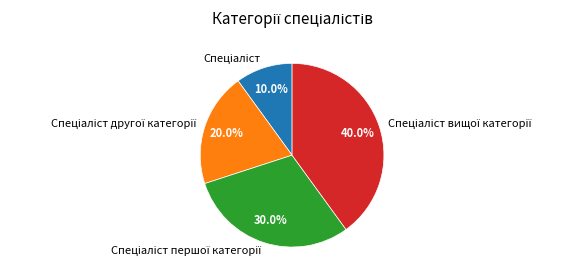

Is there a majority slice in this chart?

No